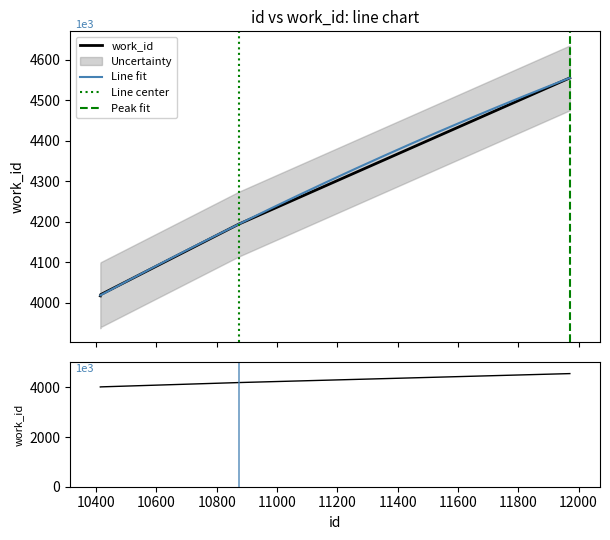

List the labels in order of value, smallest first.

10414, 10415, 10873, 11971